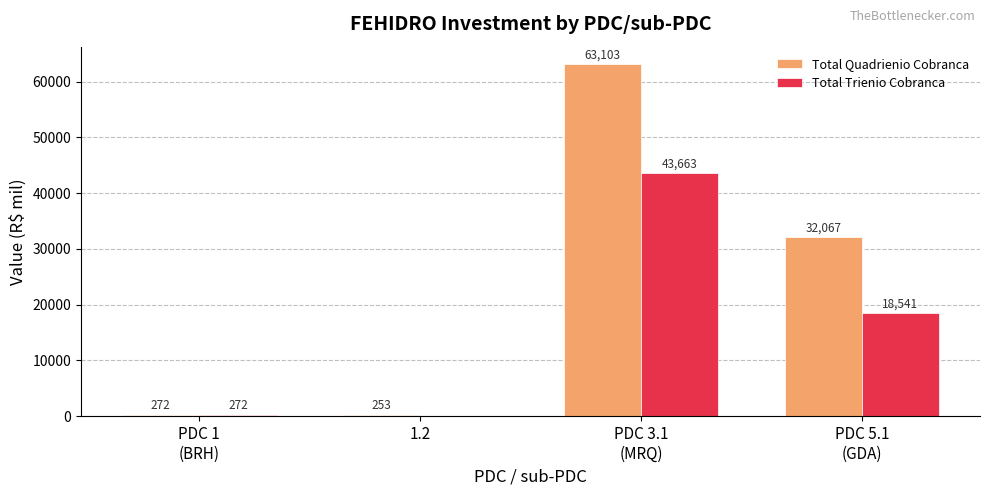

At which label does Total Quadrienio Cobranca reach its peak?

PDC 3.1
(MRQ)